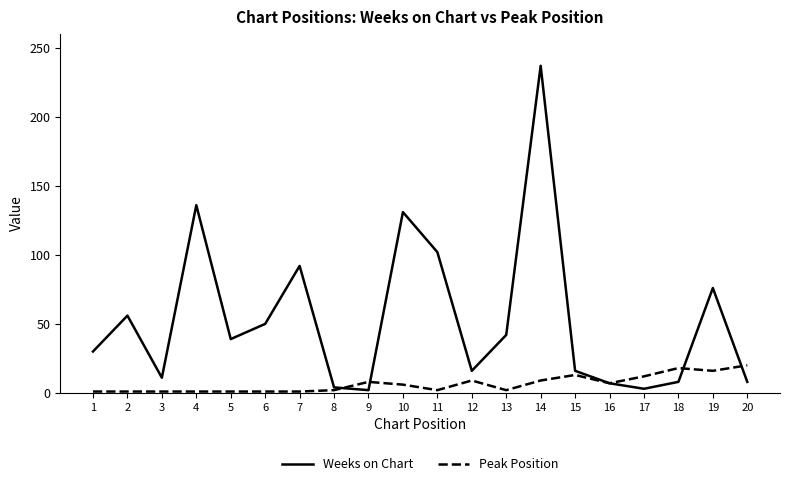

Which series ends up on top after the final intersection of Peak Position and Weeks on Chart?

Peak Position